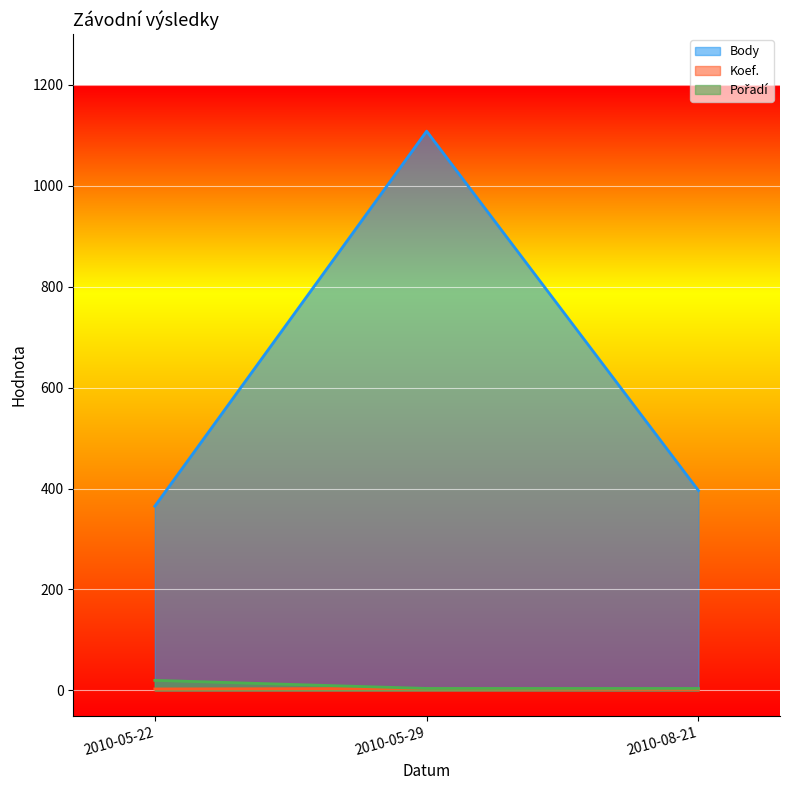

How many lines are shown in the chart?

3